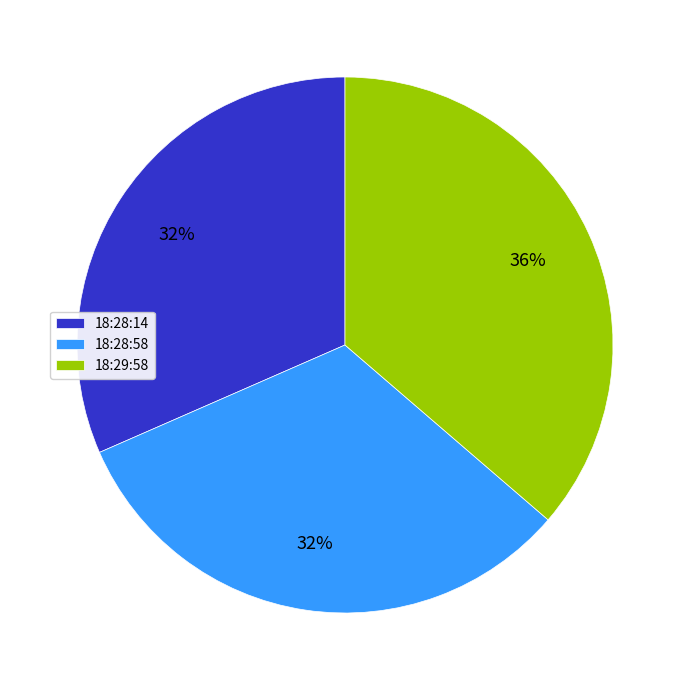

True or false: 18:28:58 accounts for 20% of the total.

False